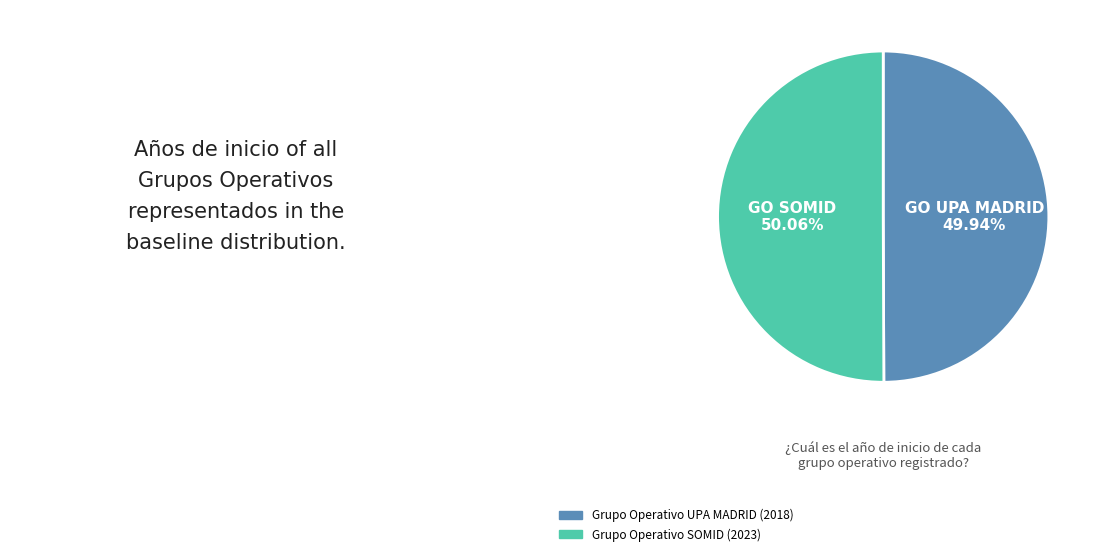

To the nearest percent, what percentage of the pie is Grupo Operativo SOMID?

50%